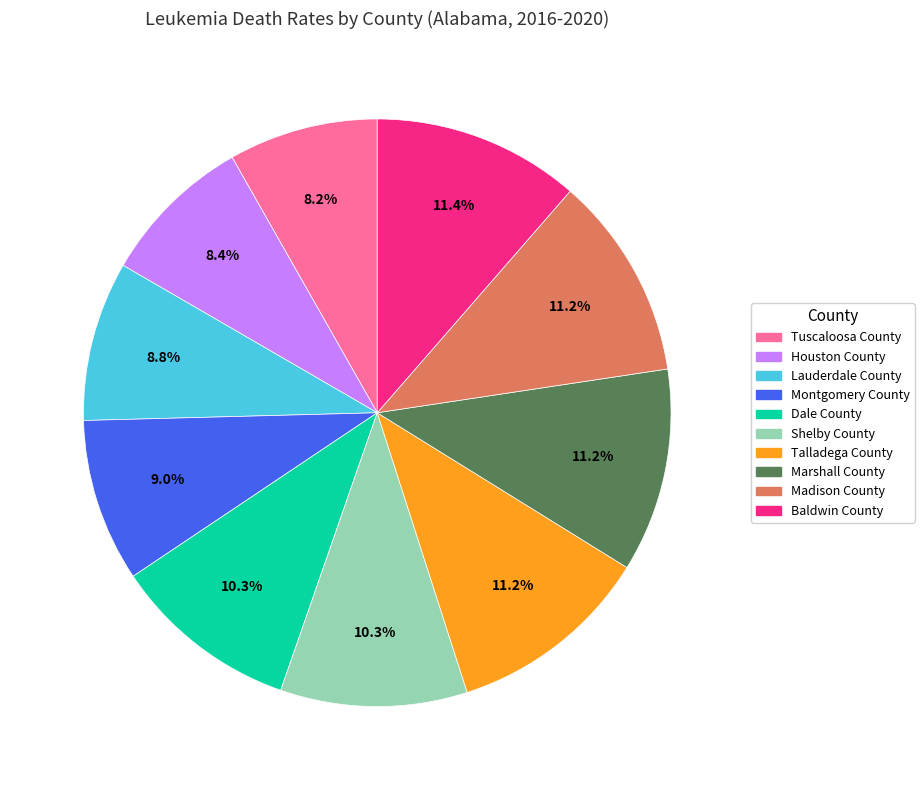

Is it true that Baldwin County is 24% of the pie?

False